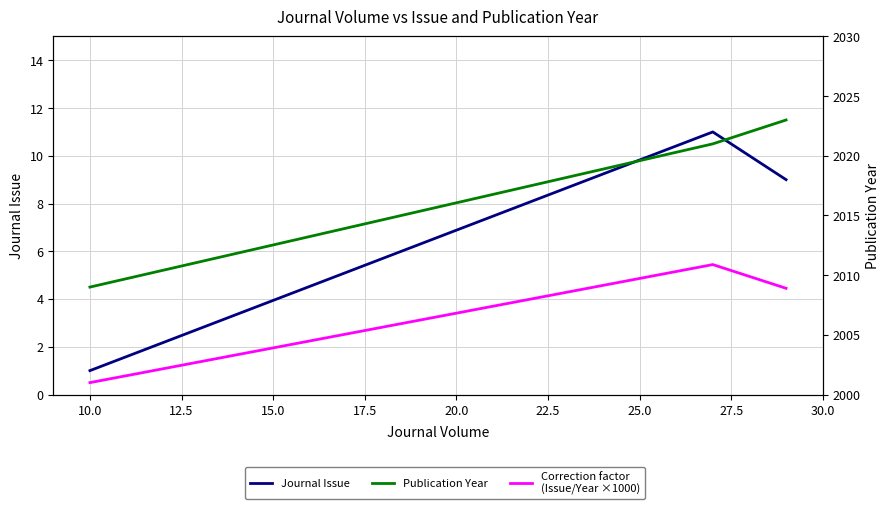

What is the difference between the Publication Year values at 12.5 and 10.0?

2.0